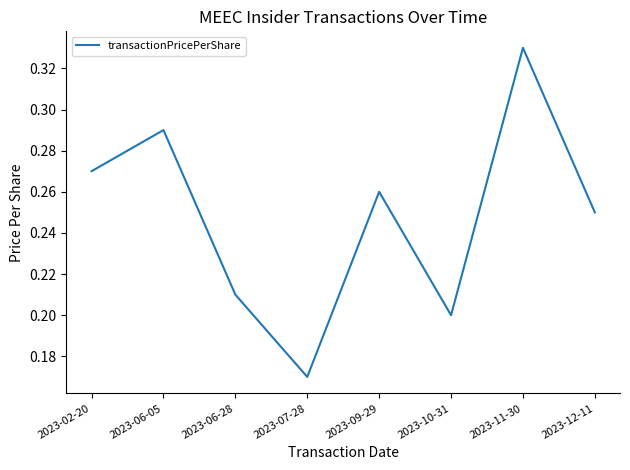

What is the difference between the values at 2023-02-20 and 2023-07-28?

0.1